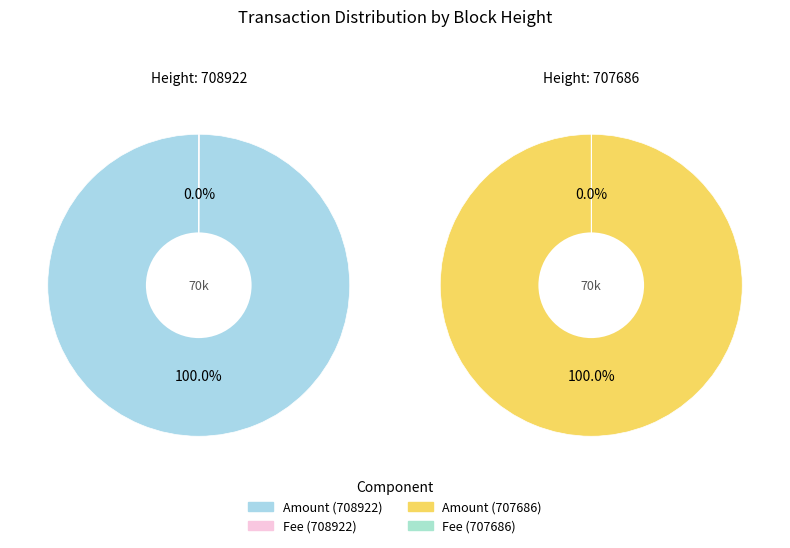

To the nearest percent, what percentage of the pie is 708922?

50%